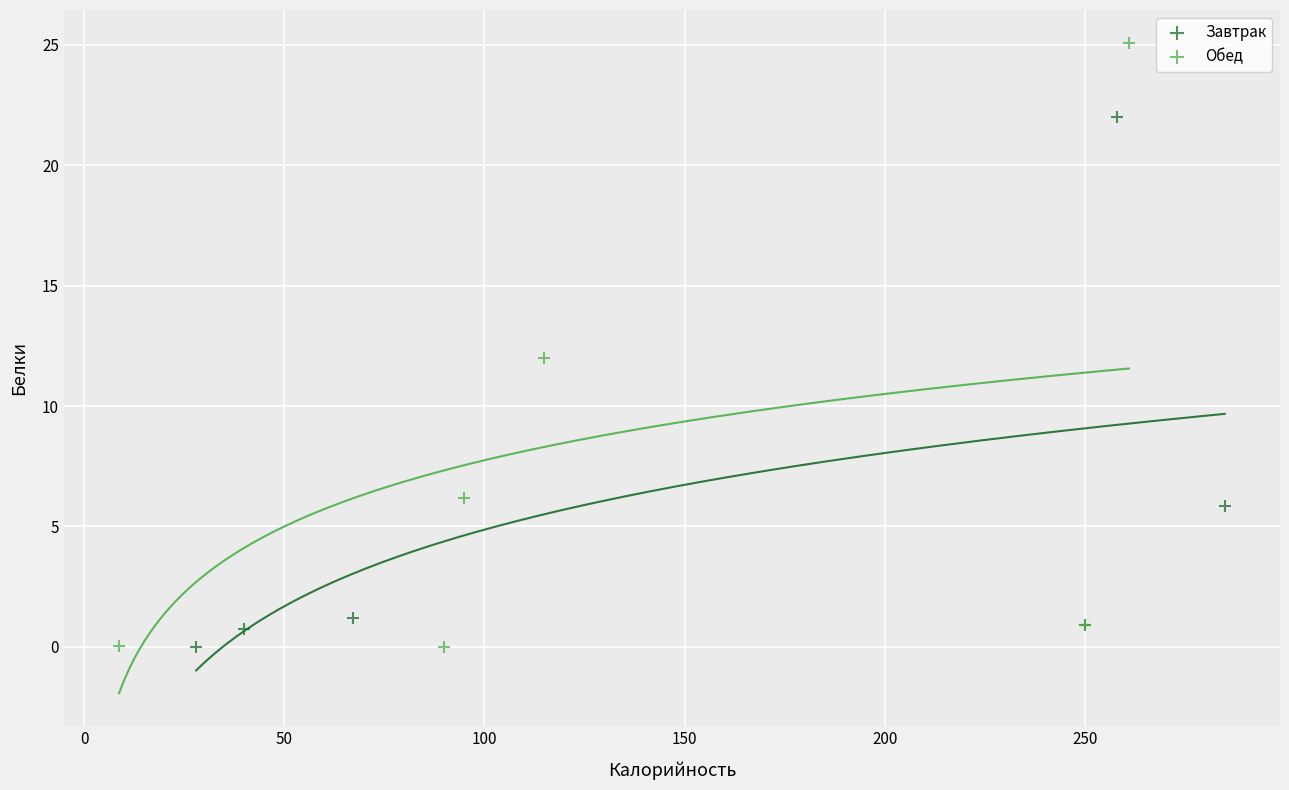

Which series has the widest spread of Y values?

Обед